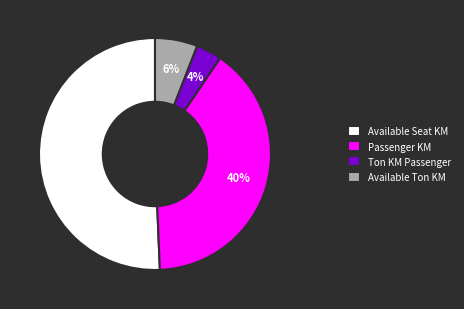

Rank the categories by value from highest to lowest.

Available Seat KM, Passenger KM, Available Ton KM, Ton KM Passenger